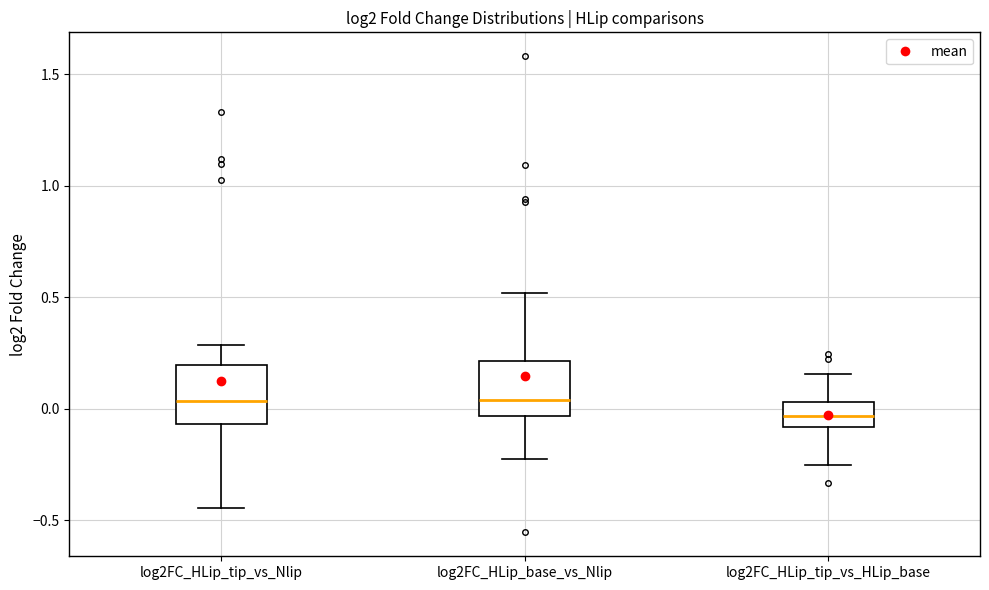

Reading left to right, read every box against the y-axis: the position of its median line, the range the box covers, and the ends of its whiskers. The values are not printed on the chart, so give them approximately, as read against the axis.

log2FC_HLip_tip_vs_Nlip: median 0.05, box -0.05 to 0.20, whiskers -0.45 to 0.30
log2FC_HLip_base_vs_Nlip: median 0.05, box -0.05 to 0.20, whiskers -0.25 to 0.50
log2FC_HLip_tip_vs_HLip_base: median -0.05, box -0.10 to 0.05, whiskers -0.25 to 0.15